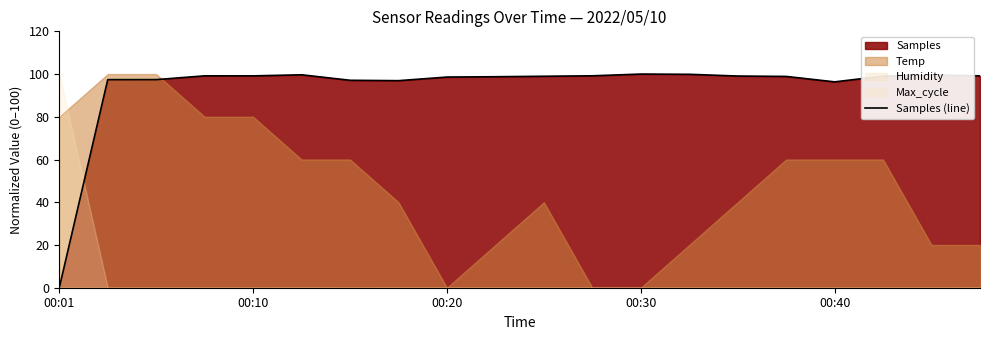

The value at 17 is 38.9. True or false?

False